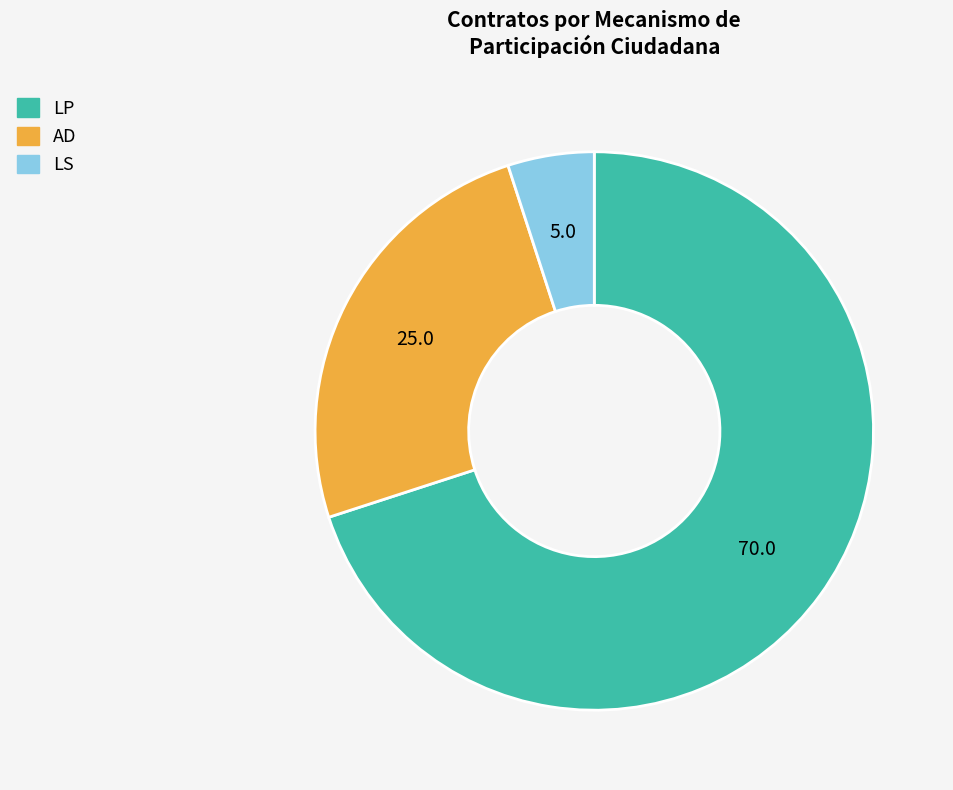

Does any single category account for the majority?

Yes